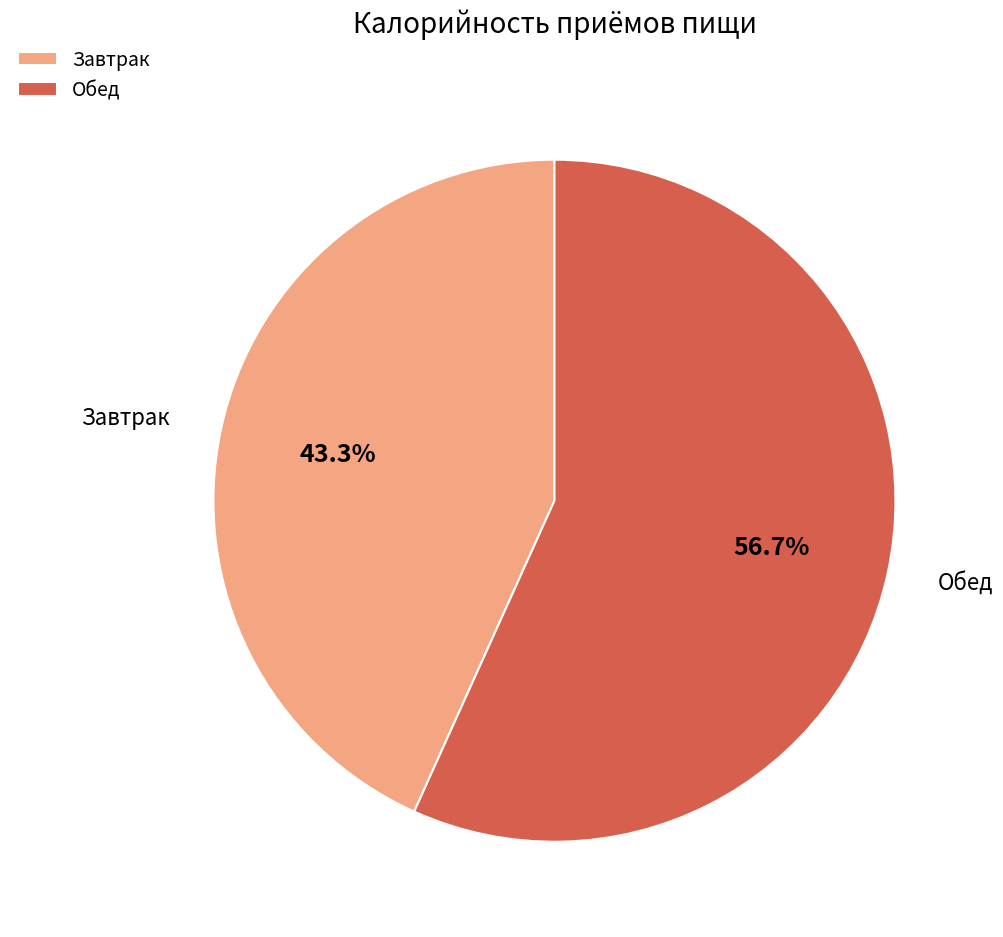

To the nearest percent, what is the average slice percentage?

50%